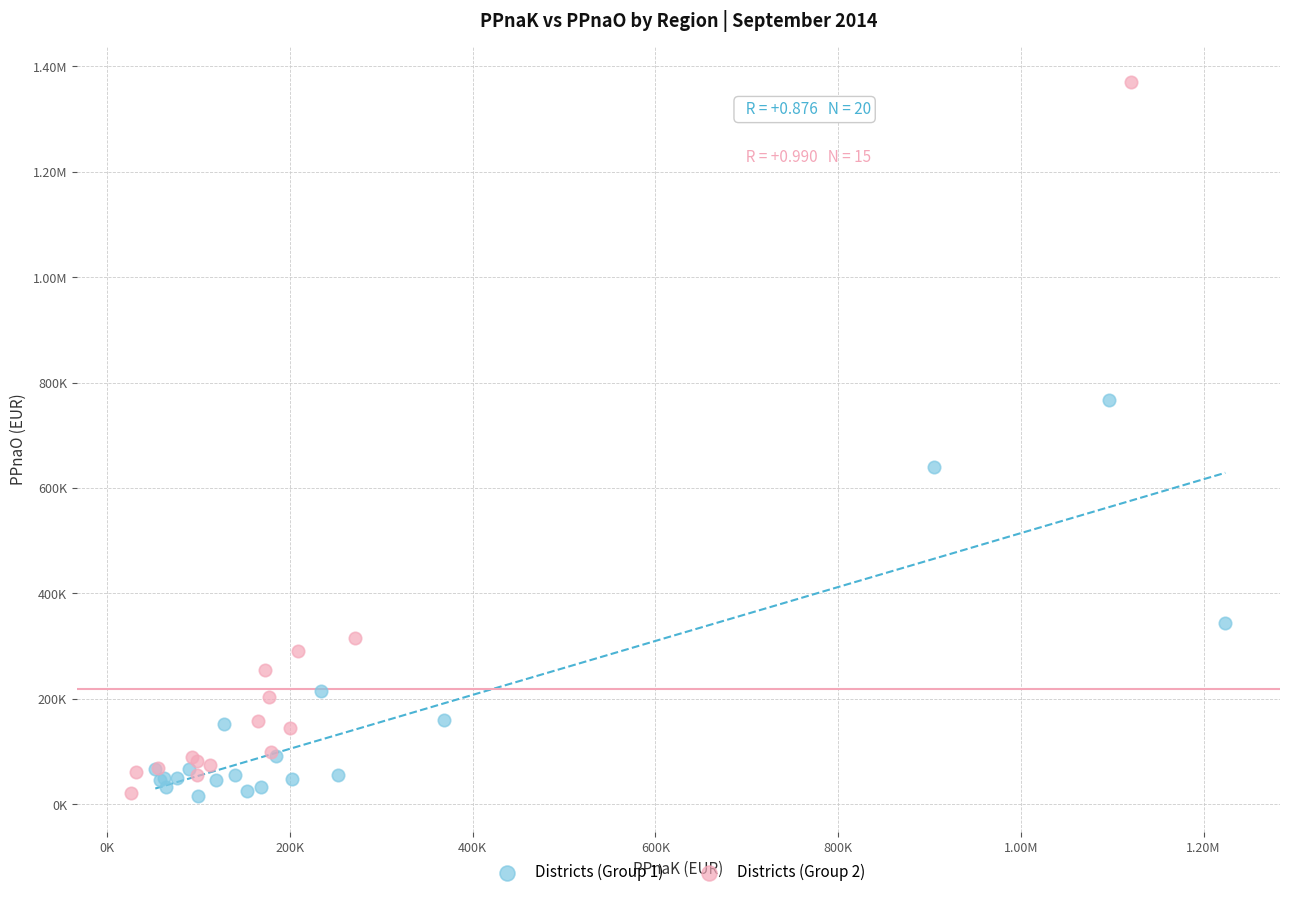

What are all the series names shown in the legend?

Districts (Group 1), Districts (Group 2)